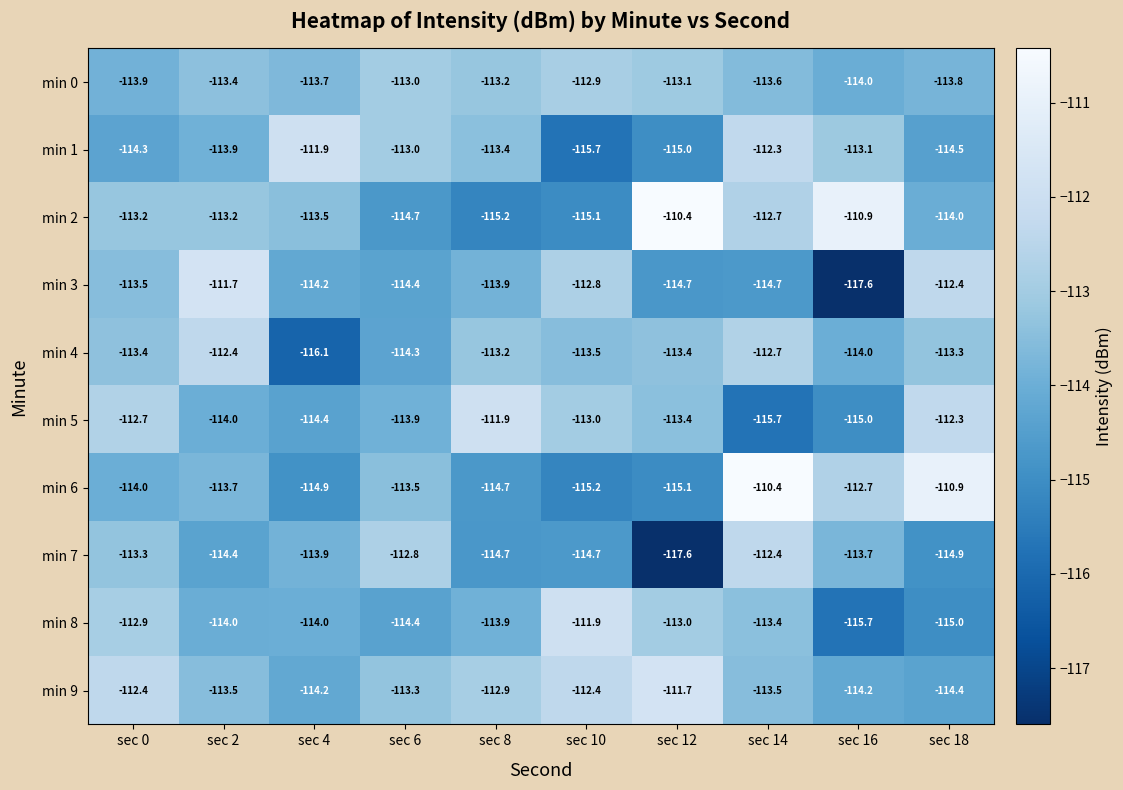

What is the difference between the min 4 values at sec 4 and sec 18?

2.8